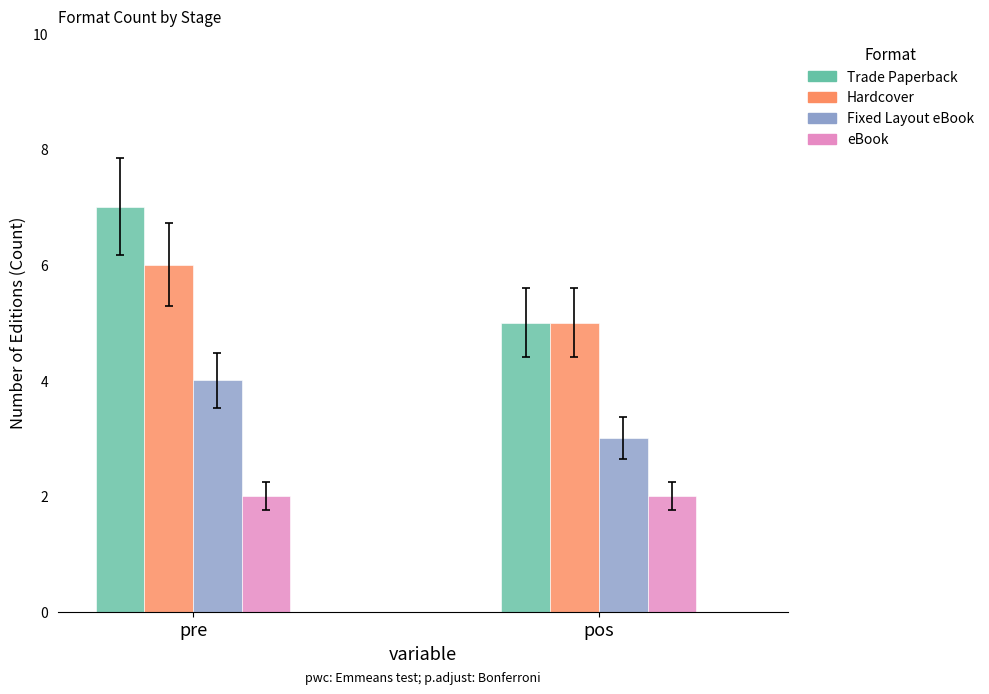

Which series has the largest range (max minus min)?

Trade Paperback